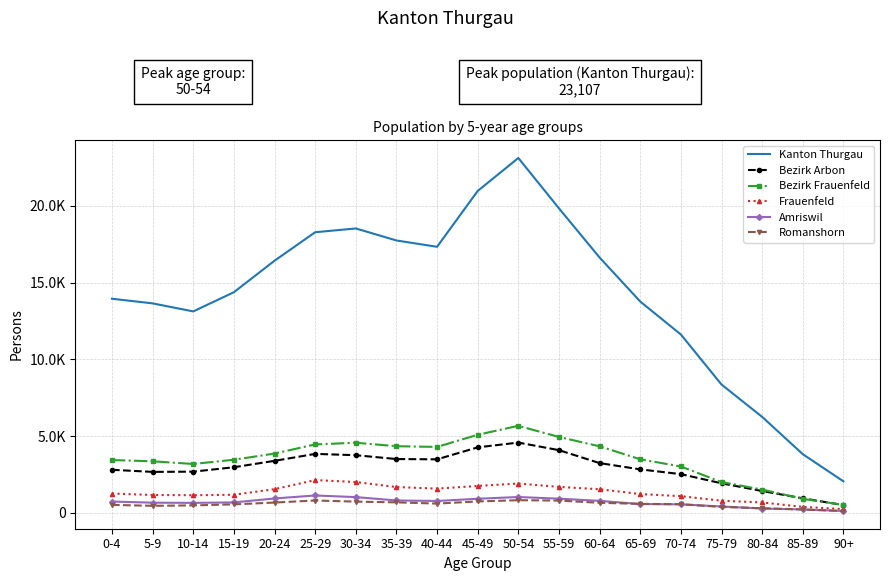

What is the total value across all series at 15-19?

23225